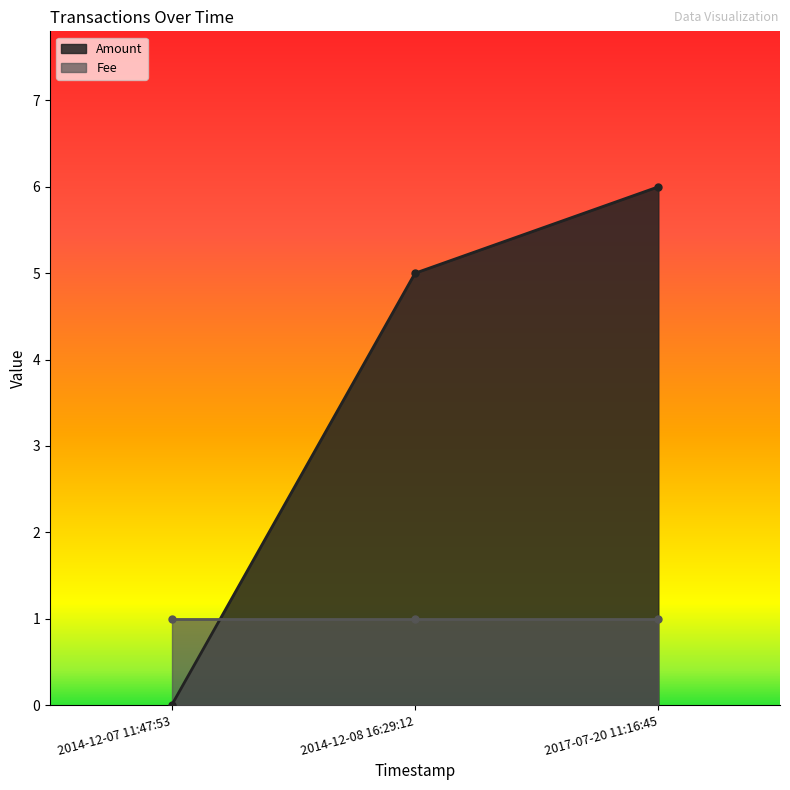

List the labels in order of value, smallest first.

2014-12-07 11:47:53, 2014-12-08 16:29:12, 2017-07-20 11:16:45